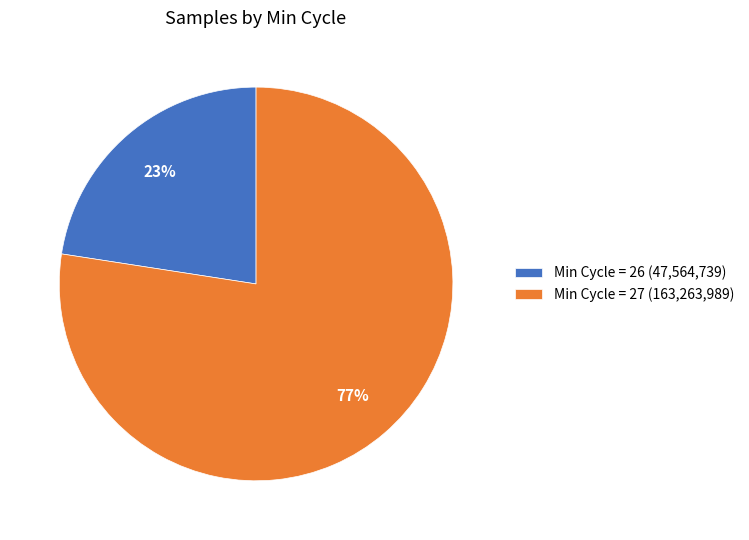

Which slice is the largest?

Min Cycle = 27 (163,263,989)